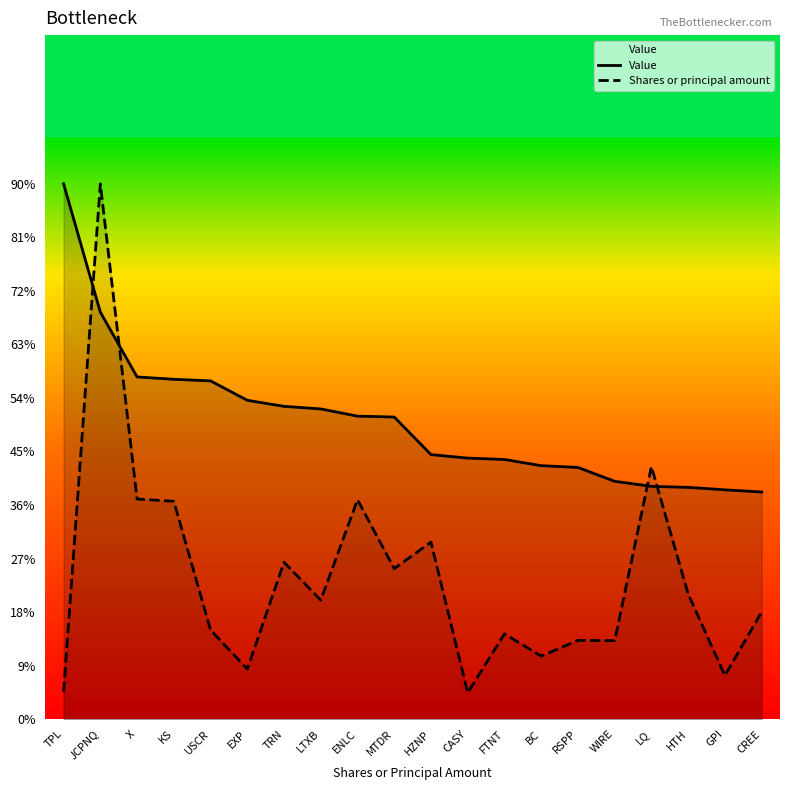

The value of Shares or principal amount at TPL is 4734482.3. True or false?

False